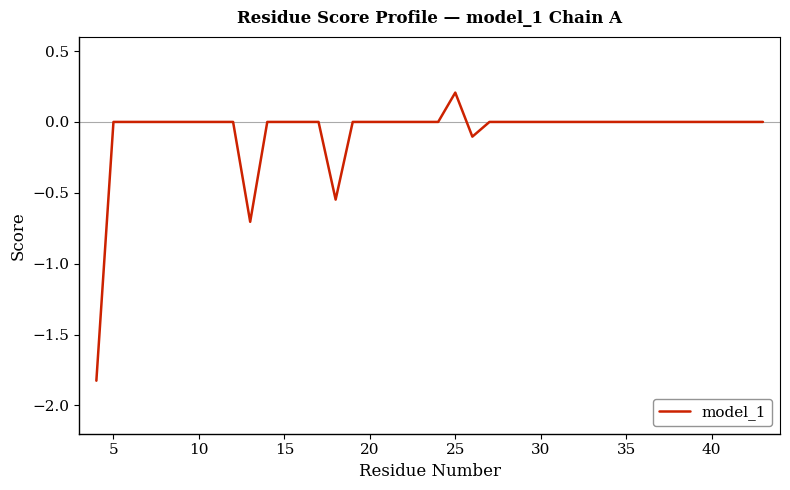

What is the smallest value displayed?

-1.8